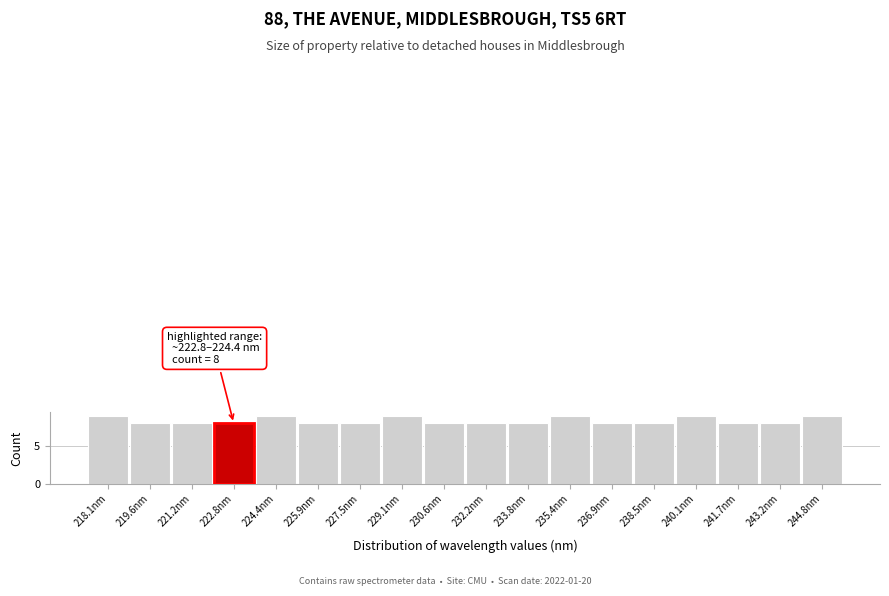

Reading left to right, extract all data points from this chart.

9	8	8	8	9	8	8	9	8	8	8	9	8	8	9	8	8	9